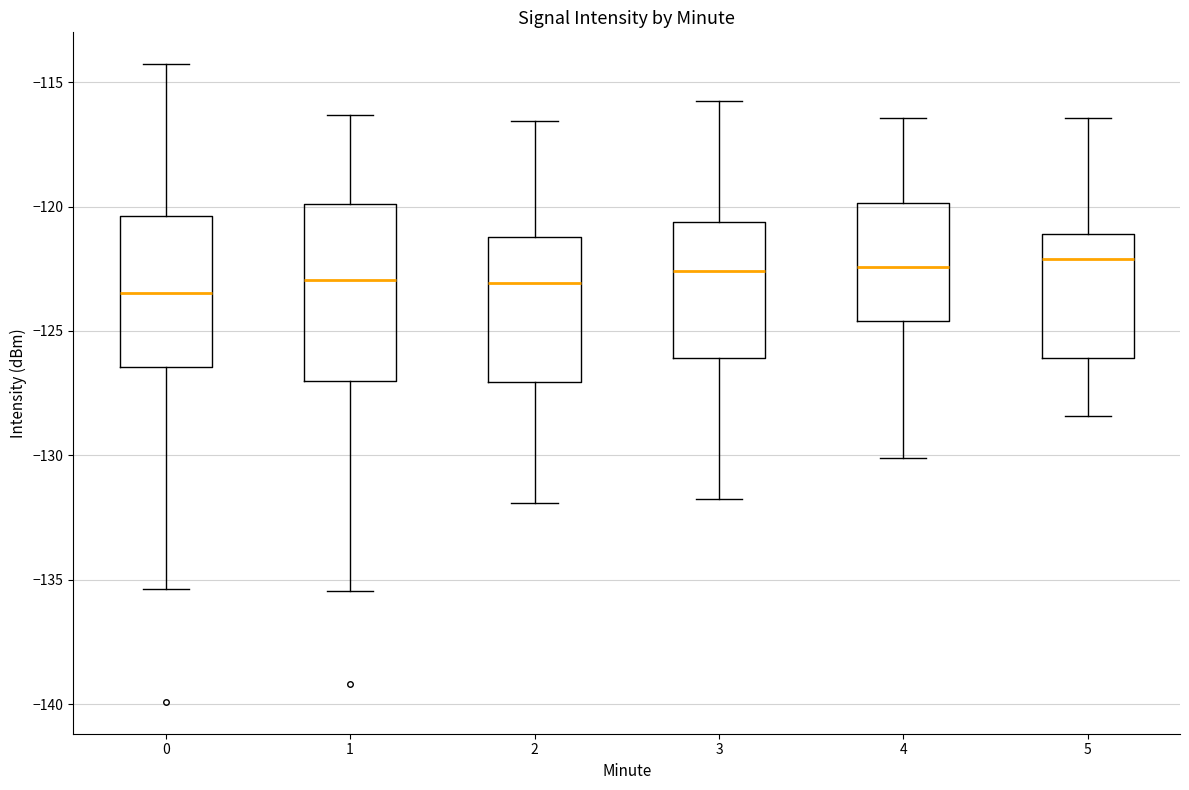

Reading left to right, read every box against the y-axis: the position of its median line, the range the box covers, and the ends of its whiskers. The values are not printed on the chart, so give them approximately, as read against the axis.

0: median -123.5, box -126.5 to -120.5, whiskers -135.5 to -114.5
1: median -123.0, box -127.0 to -120.0, whiskers -135.5 to -116.5
2: median -123.0, box -127.0 to -121.0, whiskers -132.0 to -116.5
3: median -122.5, box -126.0 to -120.5, whiskers -132.0 to -116.0
4: median -122.5, box -124.5 to -120.0, whiskers -130.0 to -116.5
5: median -122.0, box -126.0 to -121.0, whiskers -128.5 to -116.5